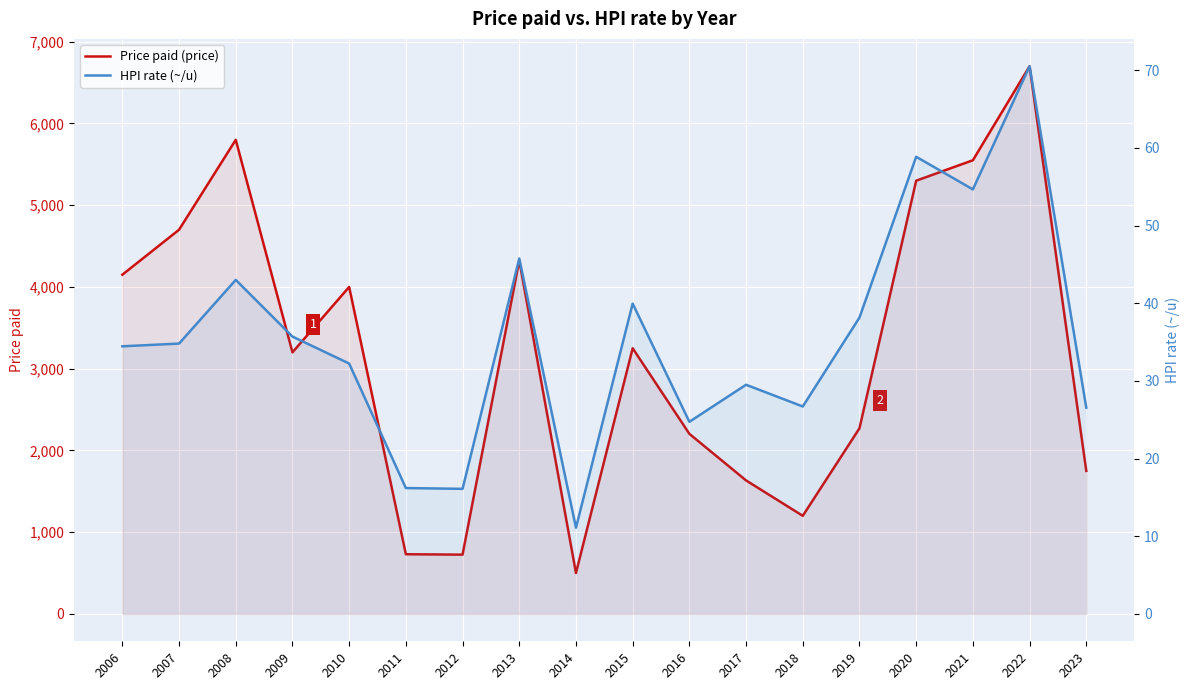

In Price paid (price), how many points are lower than both neighbors (excluding endpoints)?

4